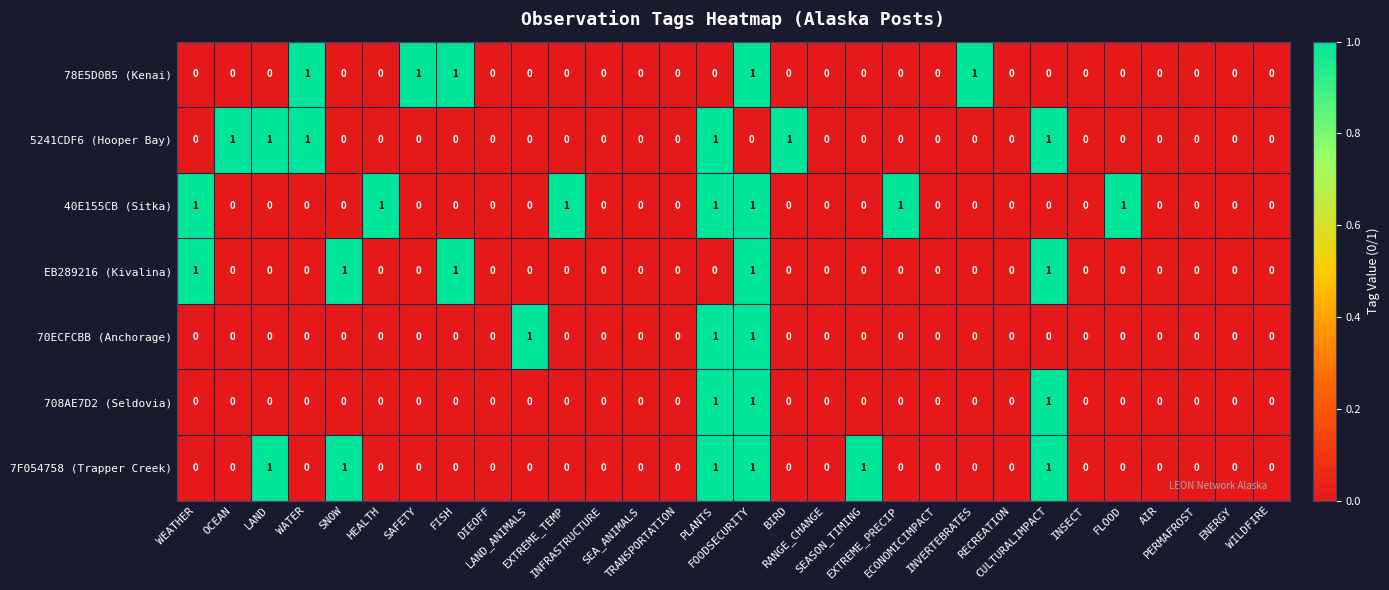

Which series has the largest total across all categories?

40E155CB (Sitka)